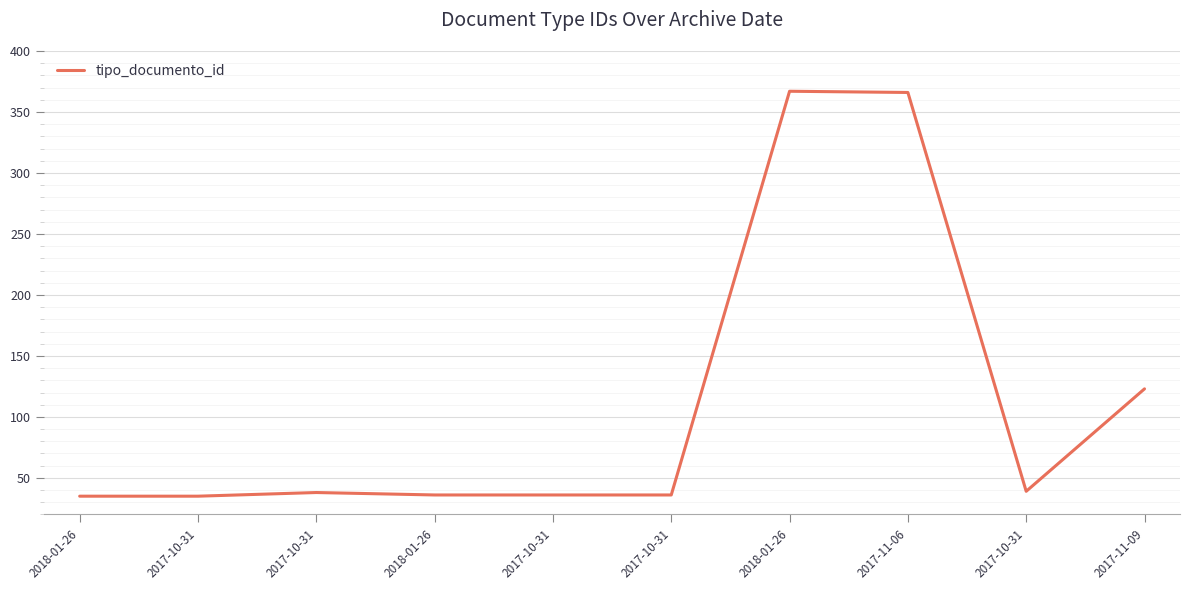

The chart shows a value of 60 at 2017-10-31. True or false?

False